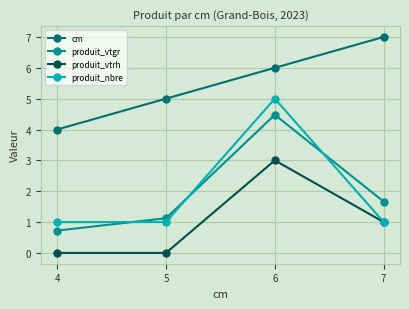

Is the value of produit_vtgr at 7 greater than the value of produit_vtrh at 4?

Yes